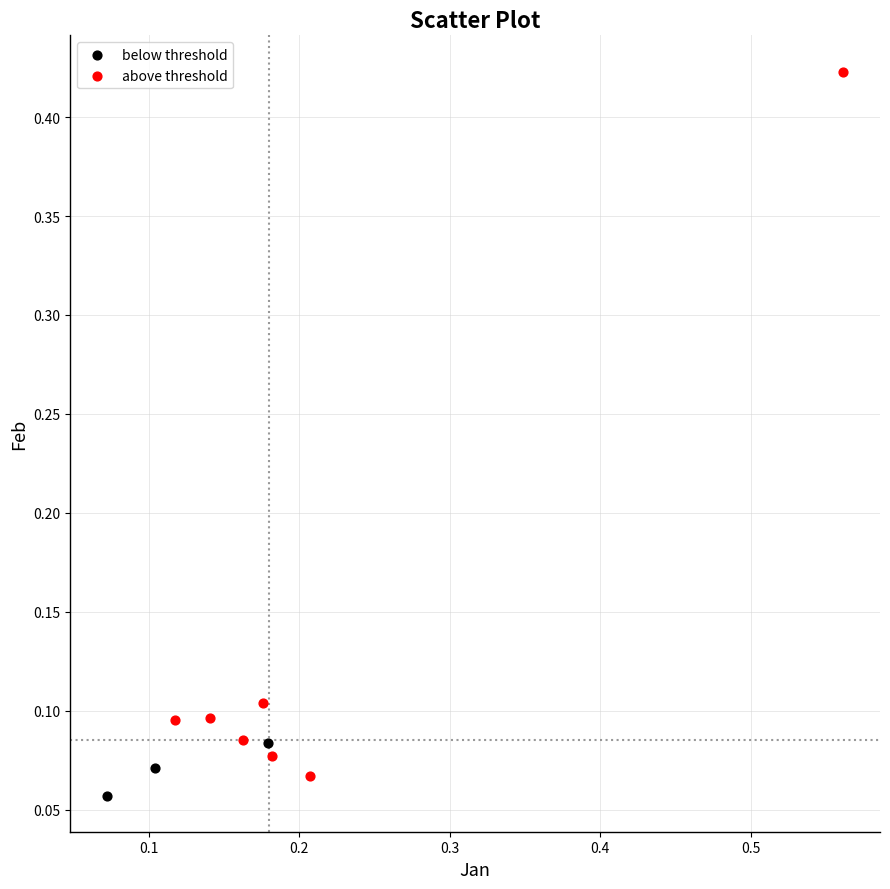

Which series has the widest spread of Y values?

above threshold